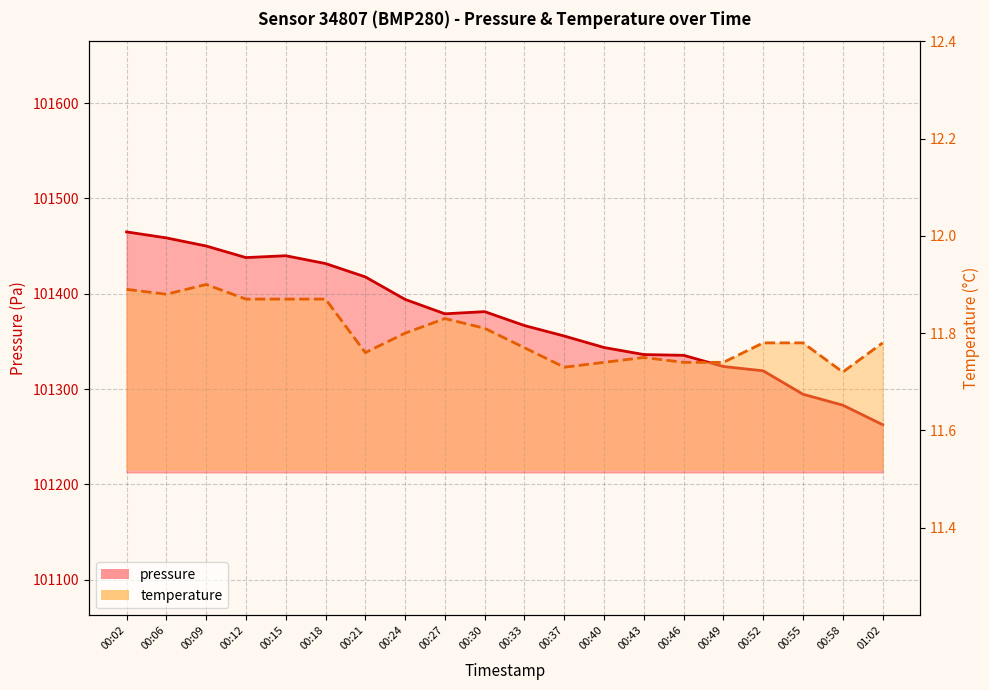

What is the label of the 1st point from the left?

00:02